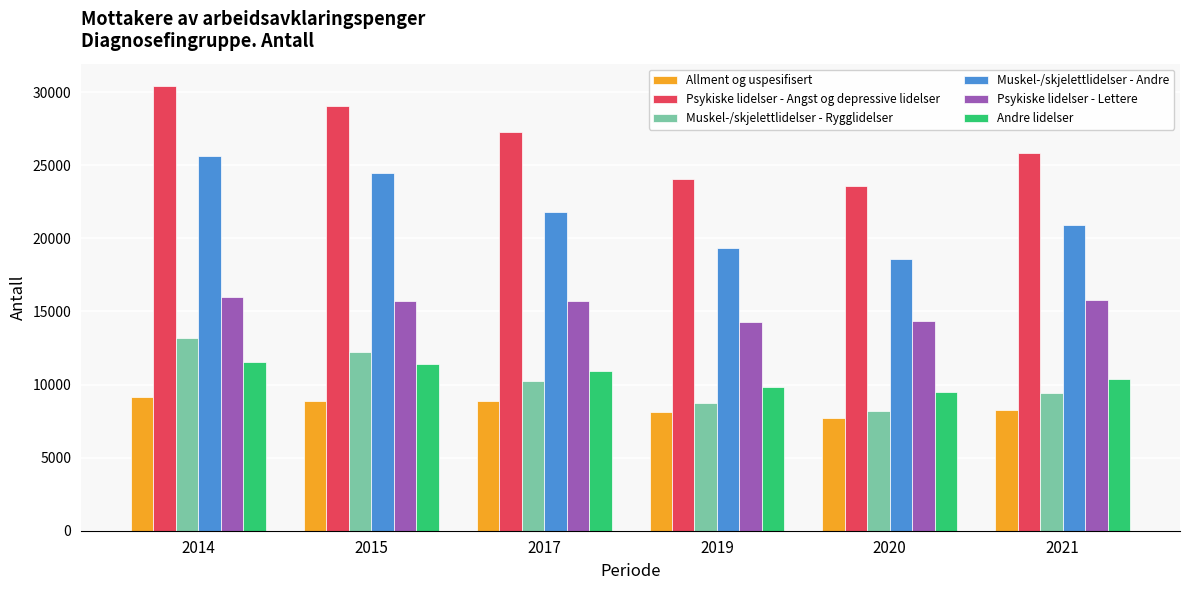

How many bars are there in total?

36